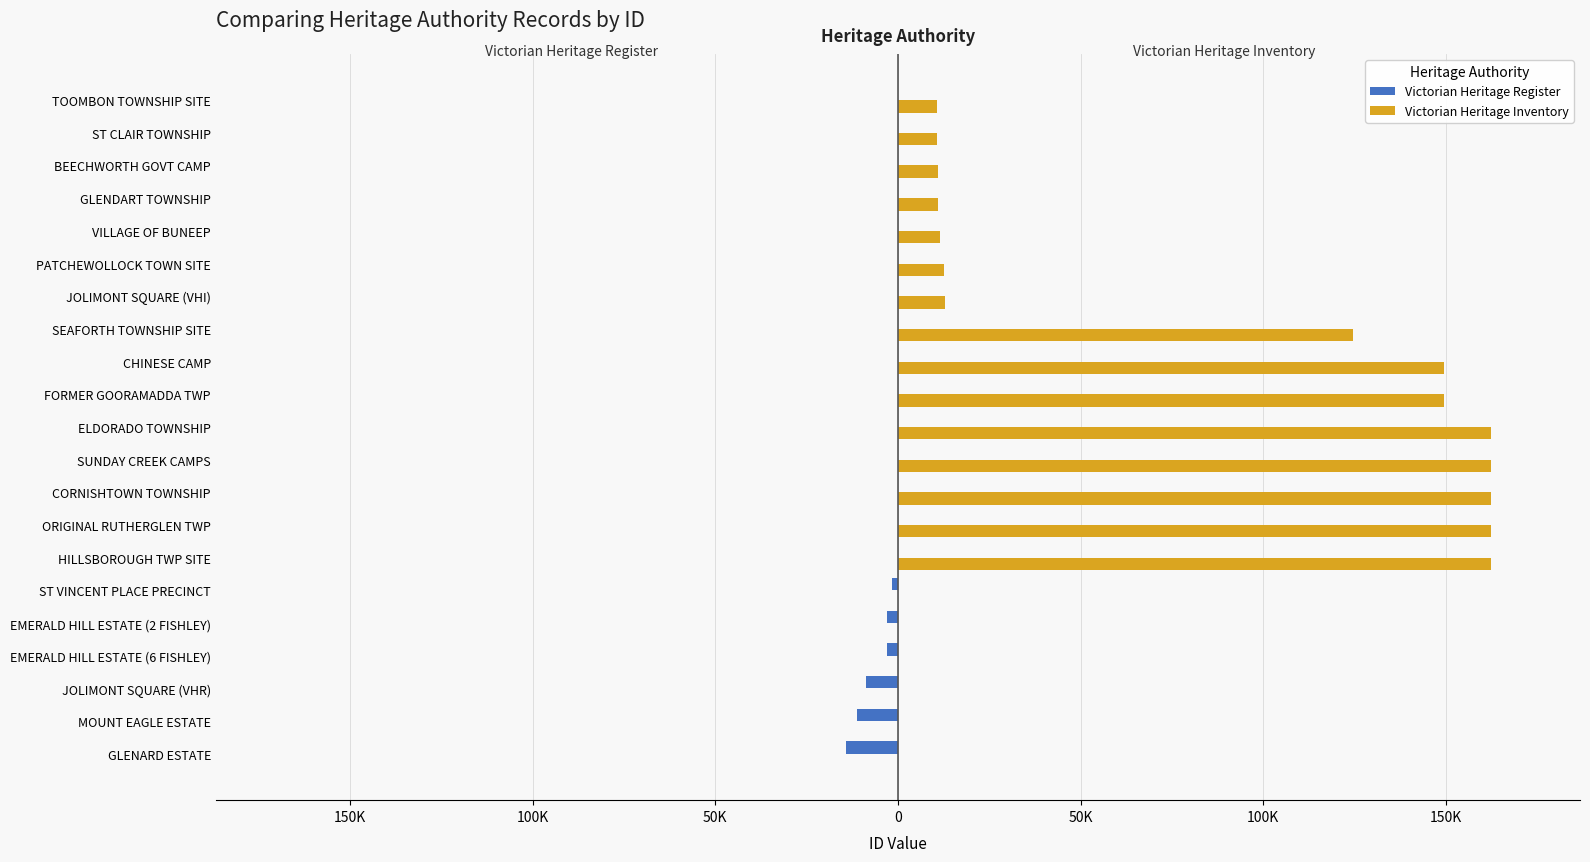

Reading left to right, extract all data points from this chart.

Victorian Heritage Register: -14277	-11115	-8665	-2912	-2911	-1750	0	0	0	0	0	0	0	0	0	0	0	0	0	0	0
Victorian Heritage Inventory: 0	0	0	0	0	0	162350	162348	162335	162334	162324	149547	149537	124430	13020	12652	11480	11064	10961	10790	10745